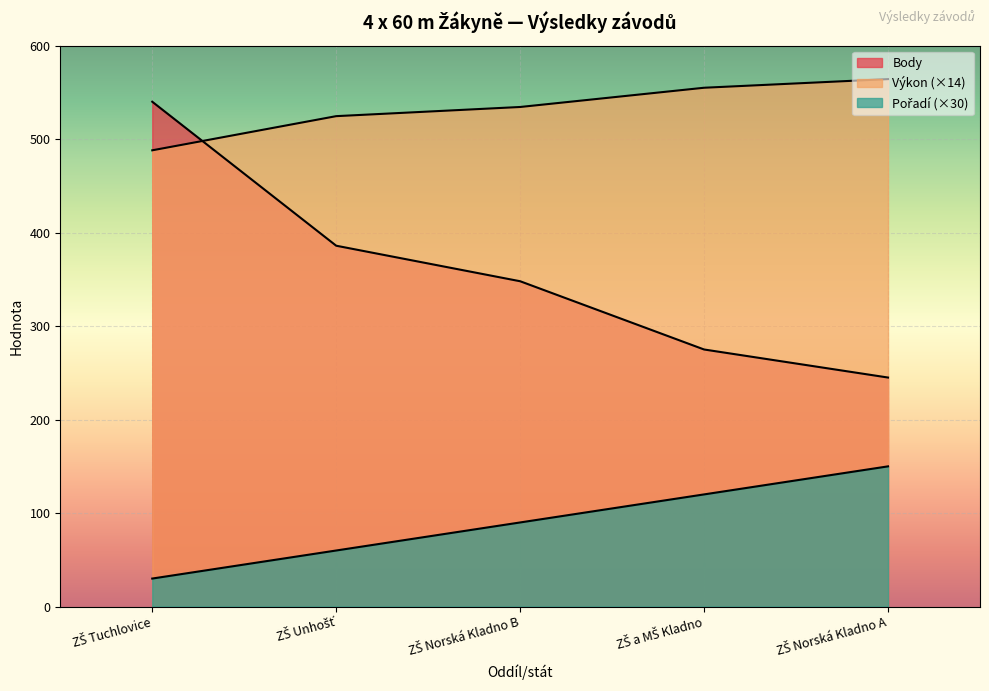

At which category is the sum across all series the highest?

ZŠ Tuchlovice